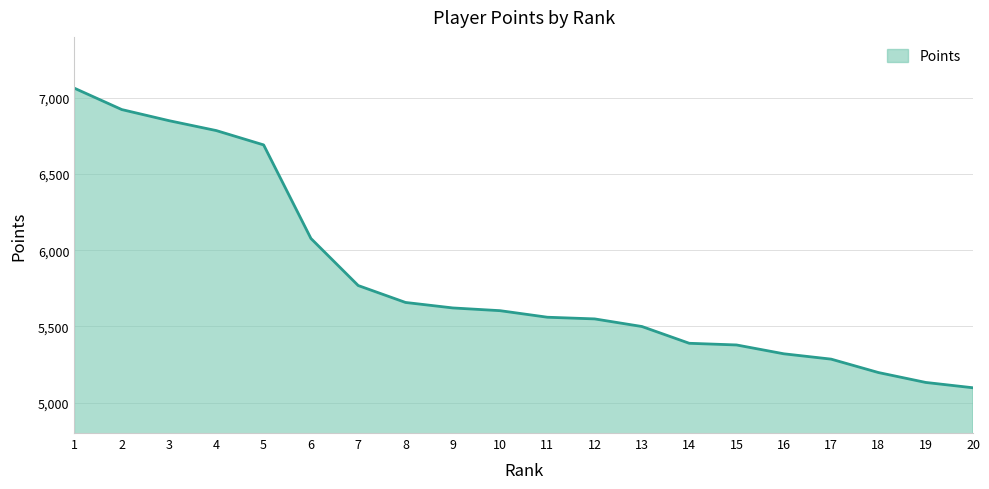

Is it true that the value at 6 is 10924?

False